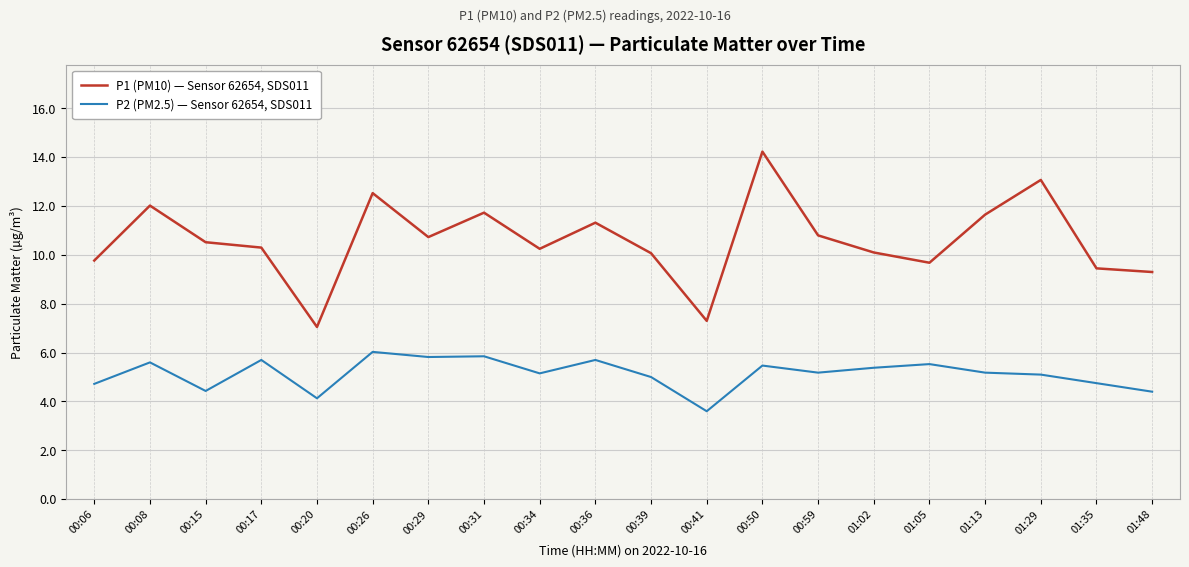

Rank the series at 00:41 from lowest to highest value.

P2 (PM2.5) — Sensor 62654, SDS011, P1 (PM10) — Sensor 62654, SDS011